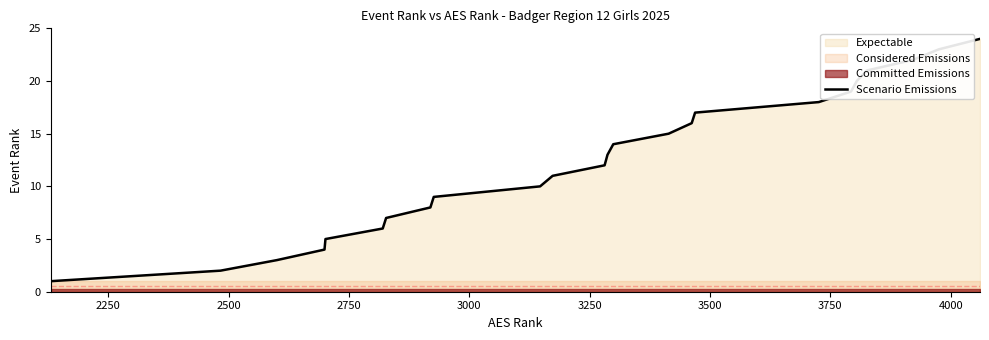

What is the maximum value for Scenario Emissions?

24